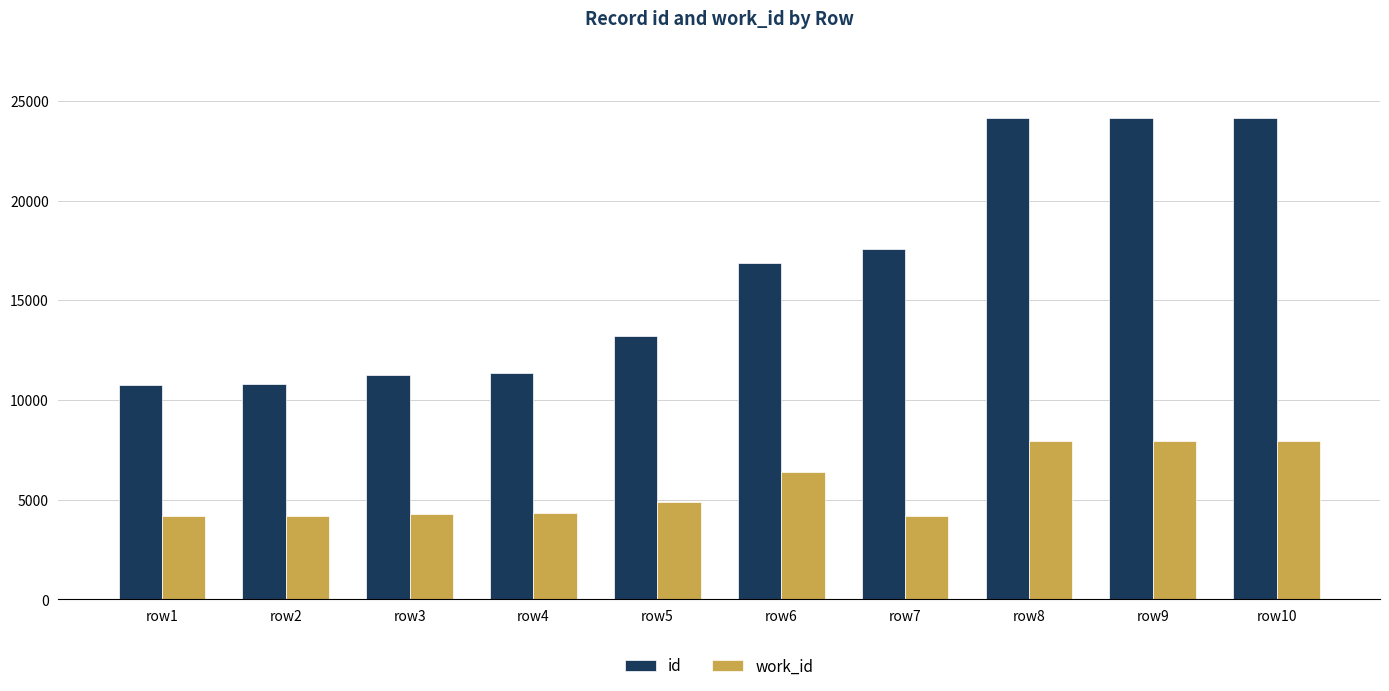

Which series has the largest total across all categories?

id